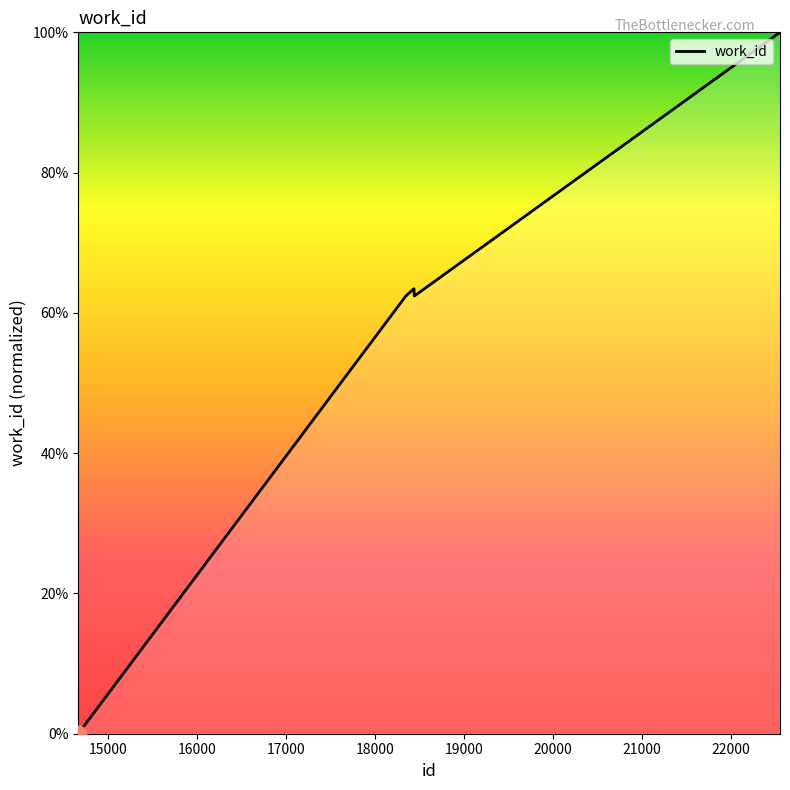

What is the greatest value displayed?

100.0